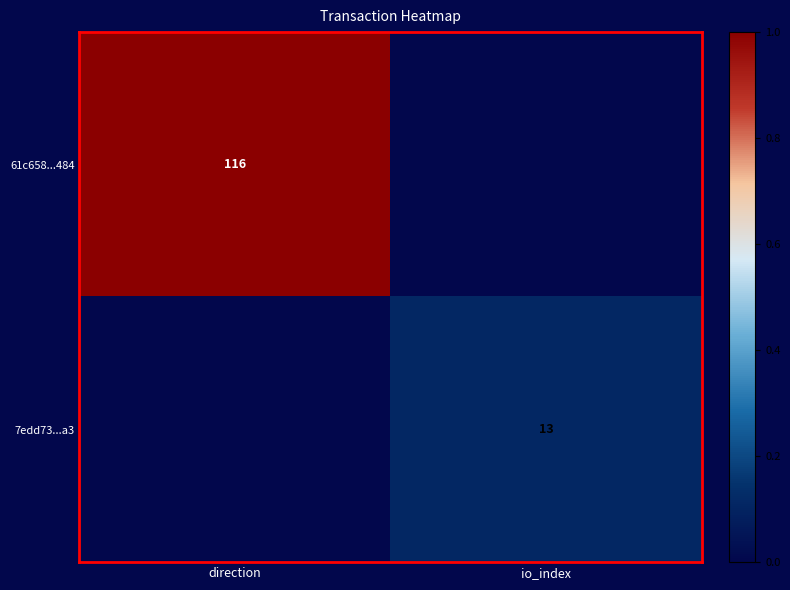

At how many categories does at least one series exceed 0?

2